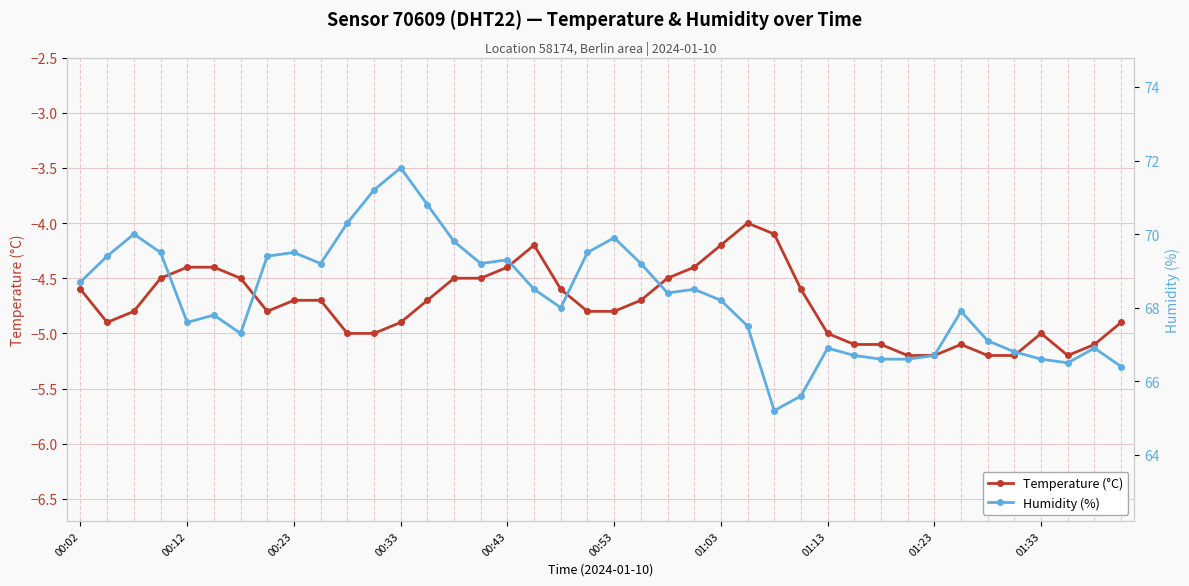

How many interior local peaks does the temperature series have?

4